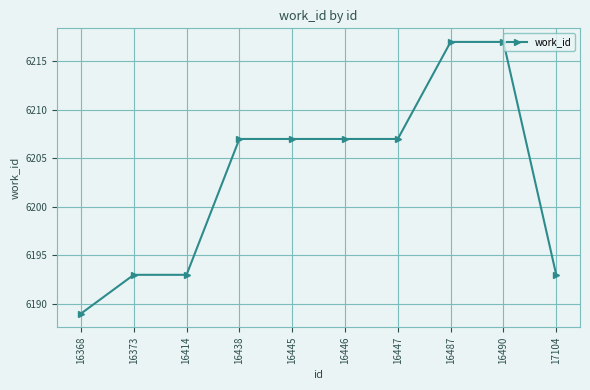

Count the values in the range 6193 to 6207.

7